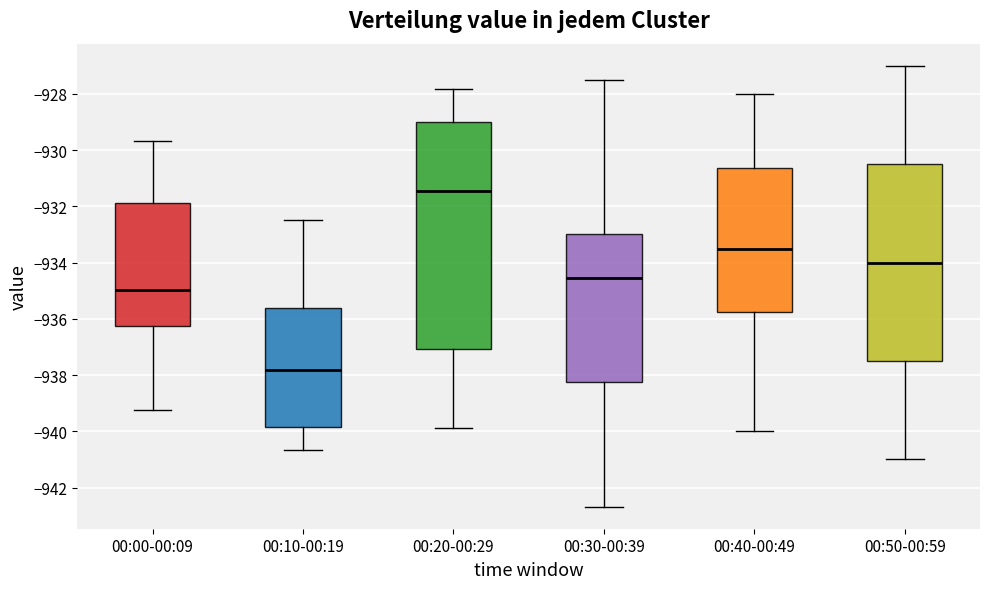

Where does the lower whisker of the box for 00:40-00:49 end on the y-axis? The values are not printed on the chart, so give them approximately, as read against the axis.

-940.0